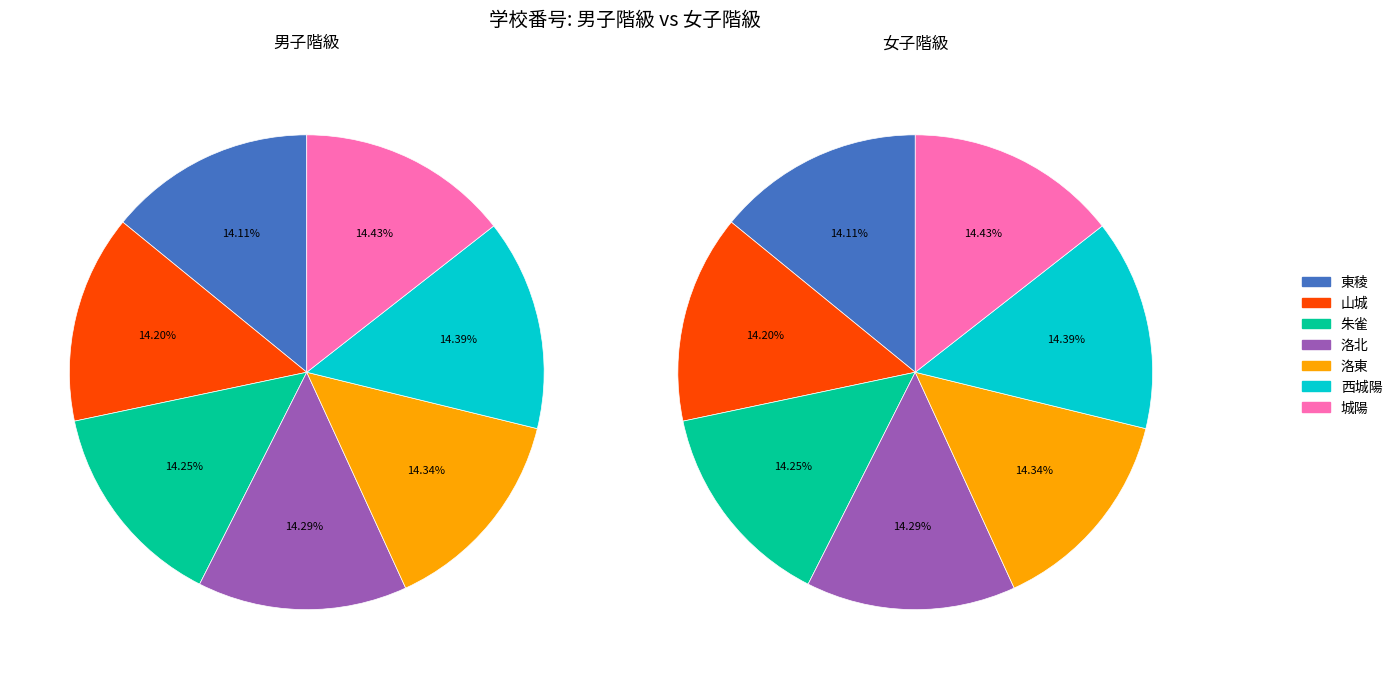

To the nearest percent, what is the combined percentage of 4 and 2?

29%